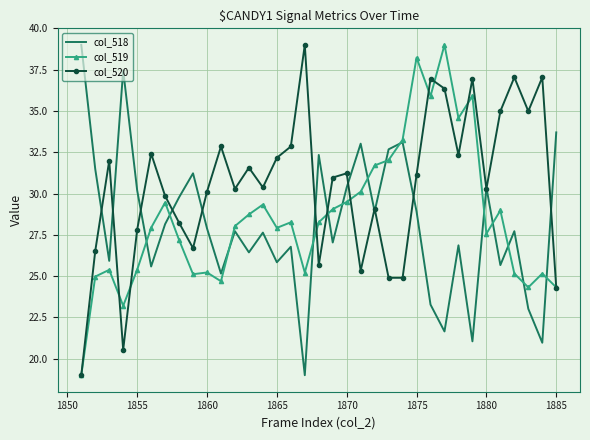

Which series has the largest total across all categories?

col_520